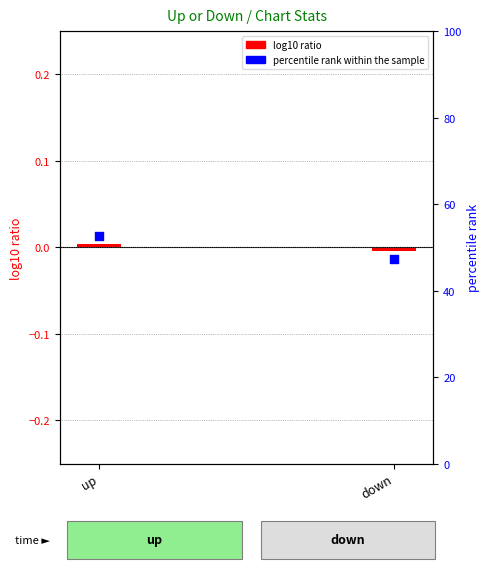

At how many categories does at least one series exceed 20?

2